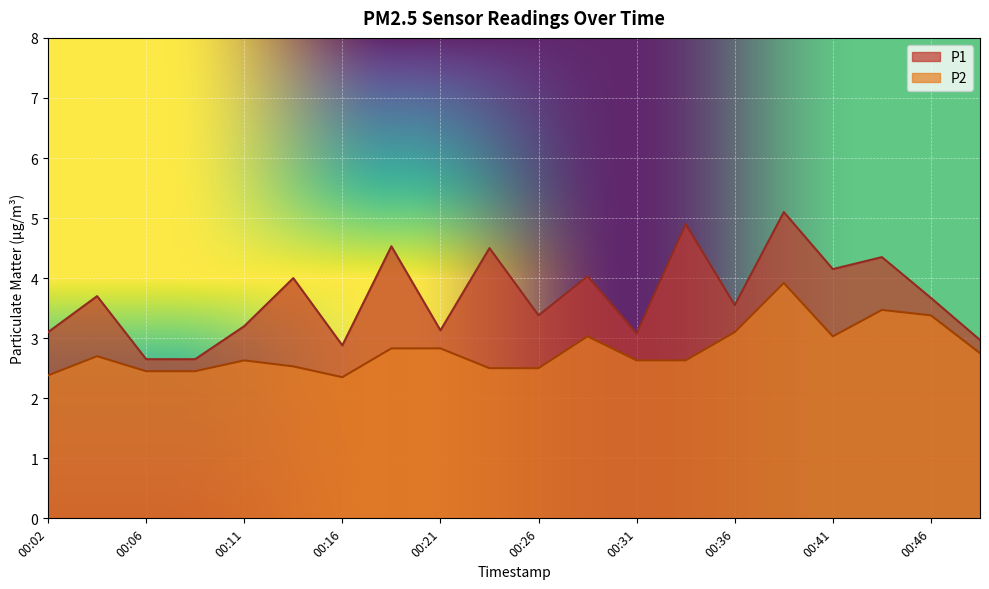

The P1 series shows 1.8 at 00:06. True or false?

False